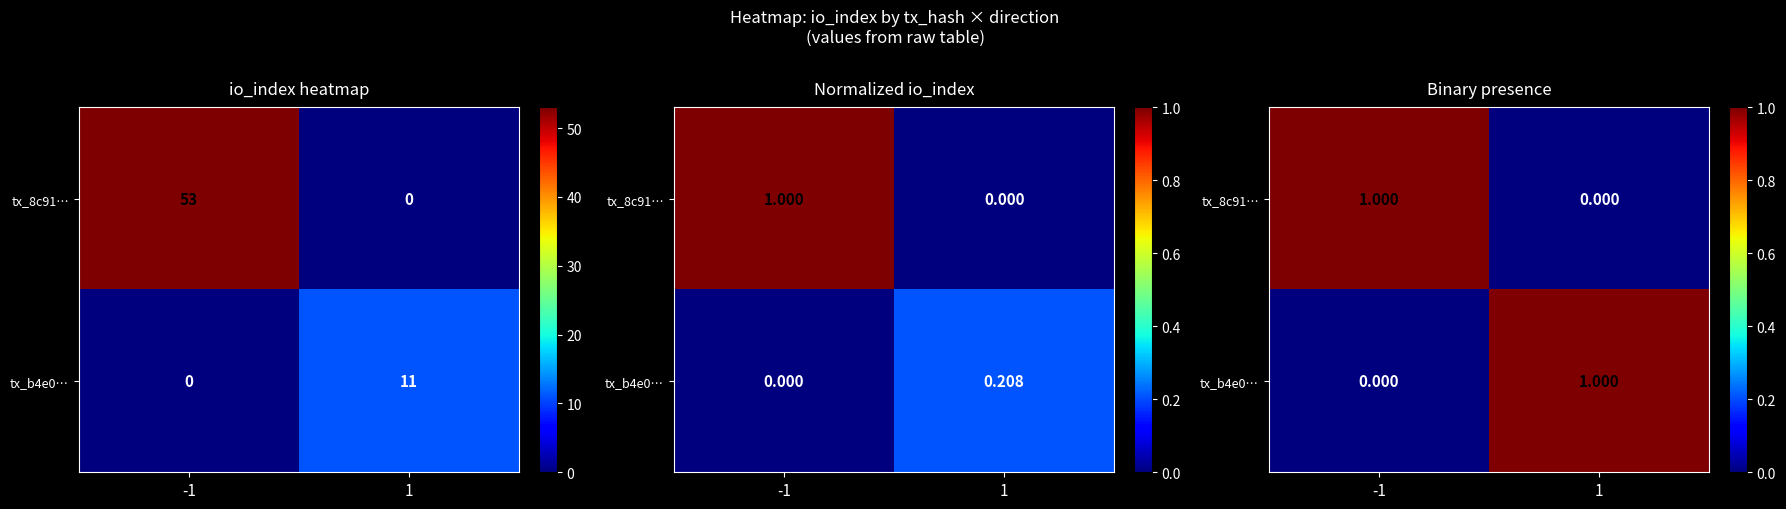

What is the maximum value for tx_8c91…?

1